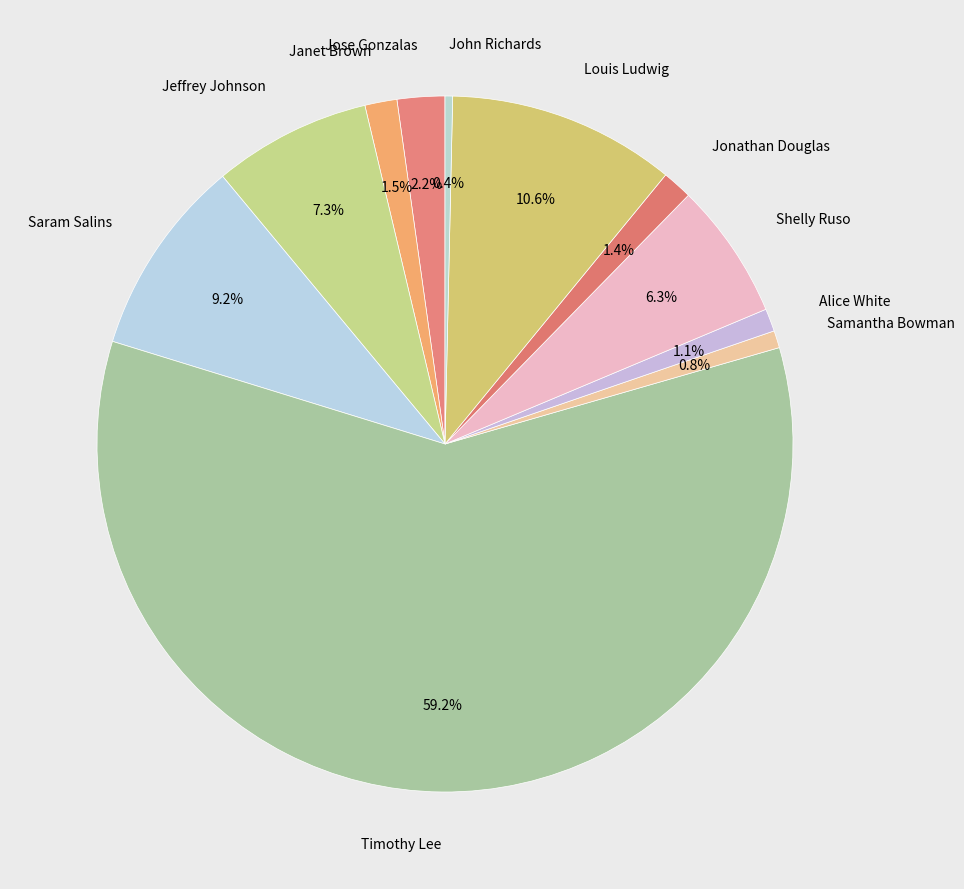

How much of the chart is everything except Janet Brown?

98.5%